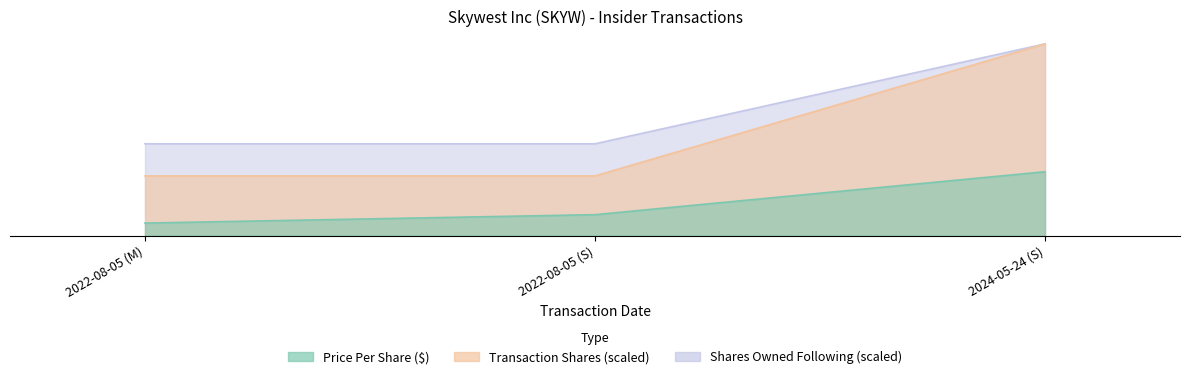

True or false: transactionShares has a value of 107.9 at 2022-08-05 (M).

True